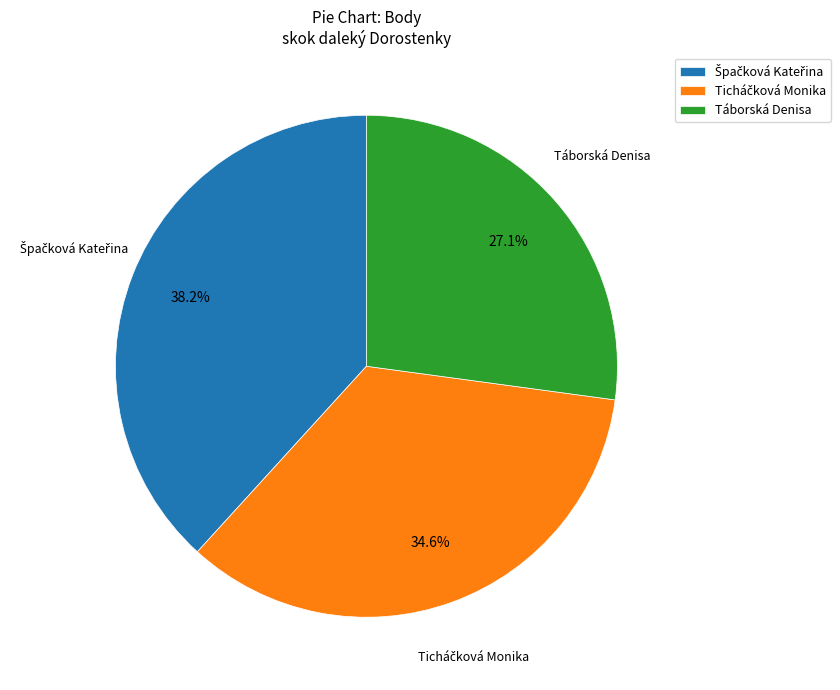

What percentage is NOT represented by Táborská Denisa?

72.9%